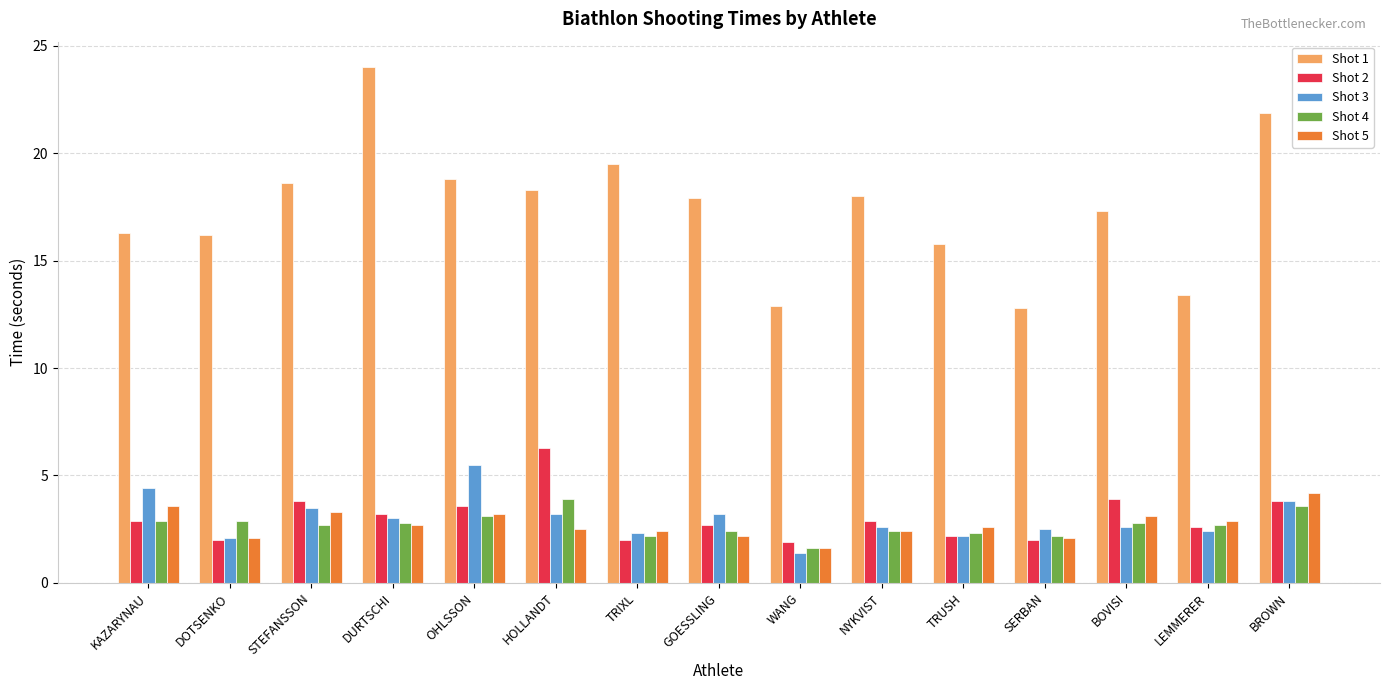

How many bars are there in each group?

5